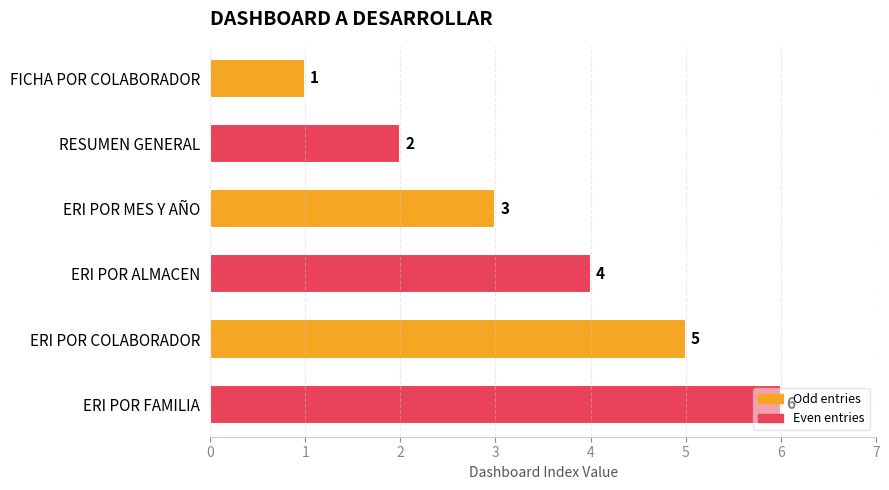

What is the change in value from FICHA POR COLABORADOR to ERI POR ALMACEN?

+3